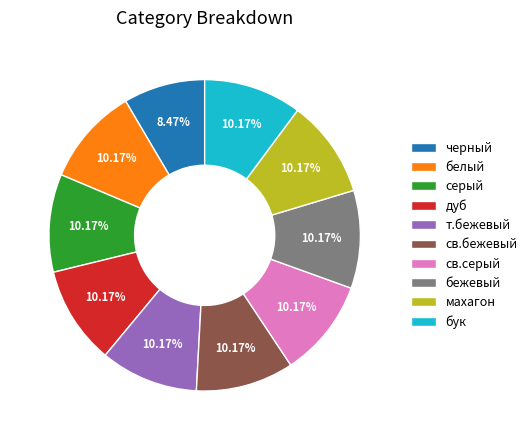

What portion of the pie excludes махагон?

89.8%